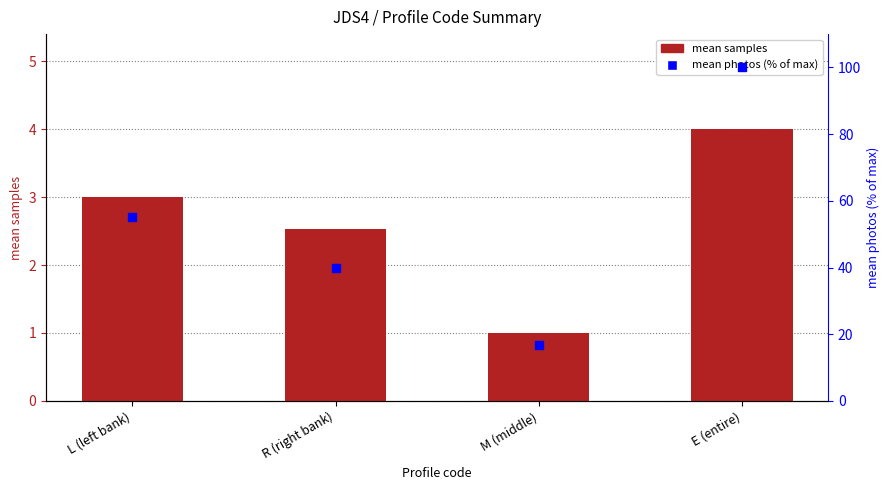

At how many categories does at least one series exceed 23?

3